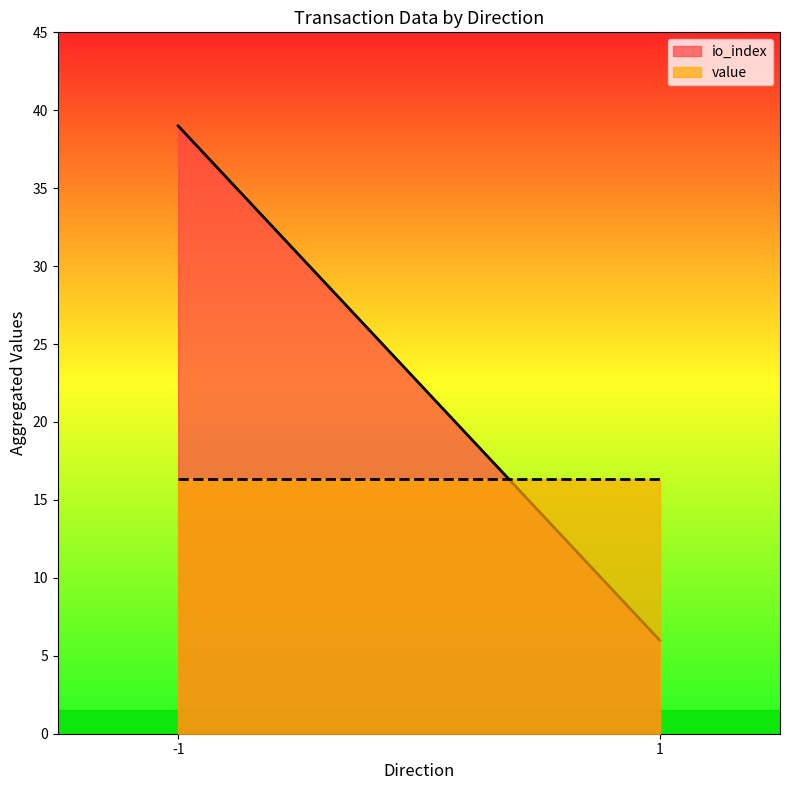

What is the average value of the value series?

16.3